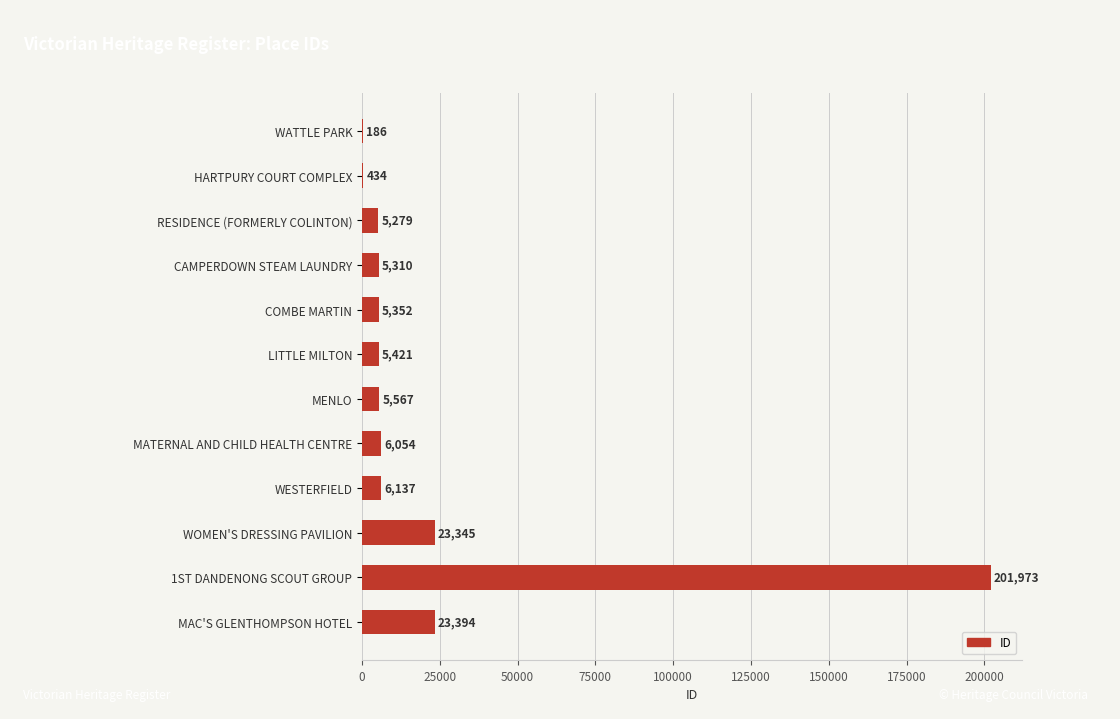

How many data points does each series have?

12